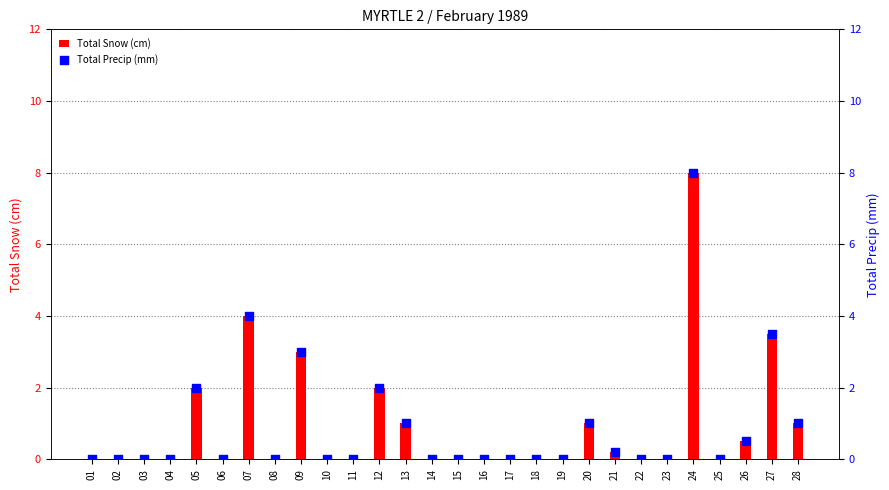

At how many categories does at least one series exceed 7?

1